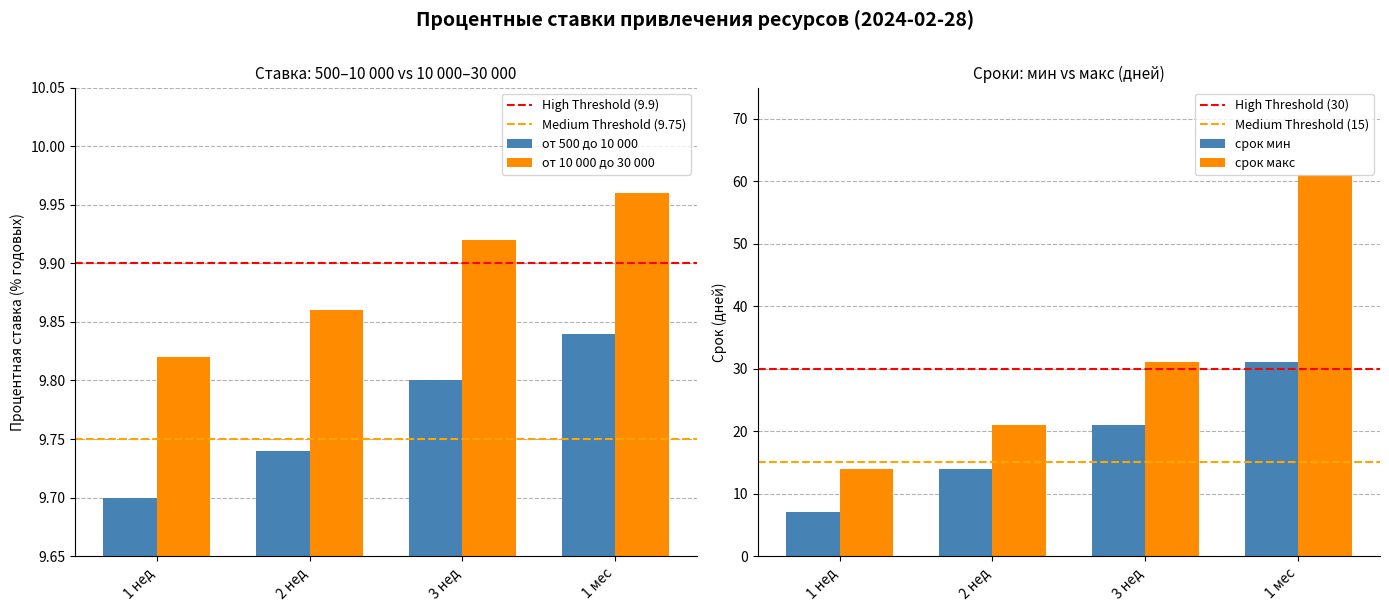

What are all the series names shown in the legend?

от 500 до 10 000, от 10 000 до 30 000, срок мин, срок макс